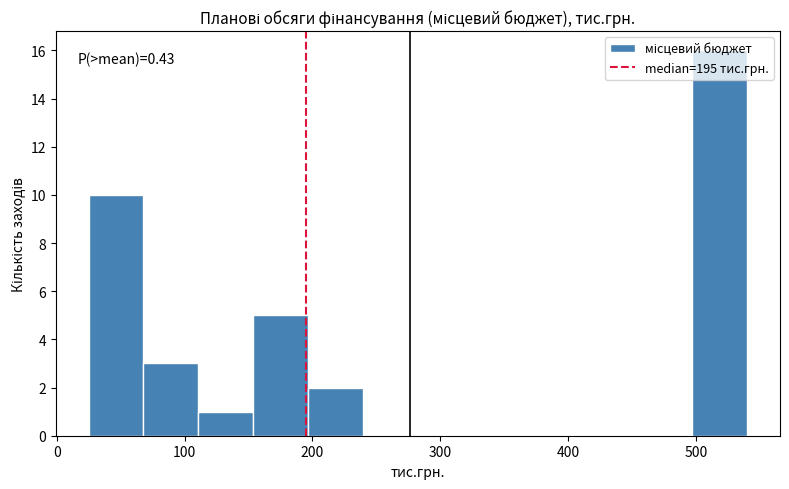

Which range on the x-axis has the tallest bar?

500 to 540